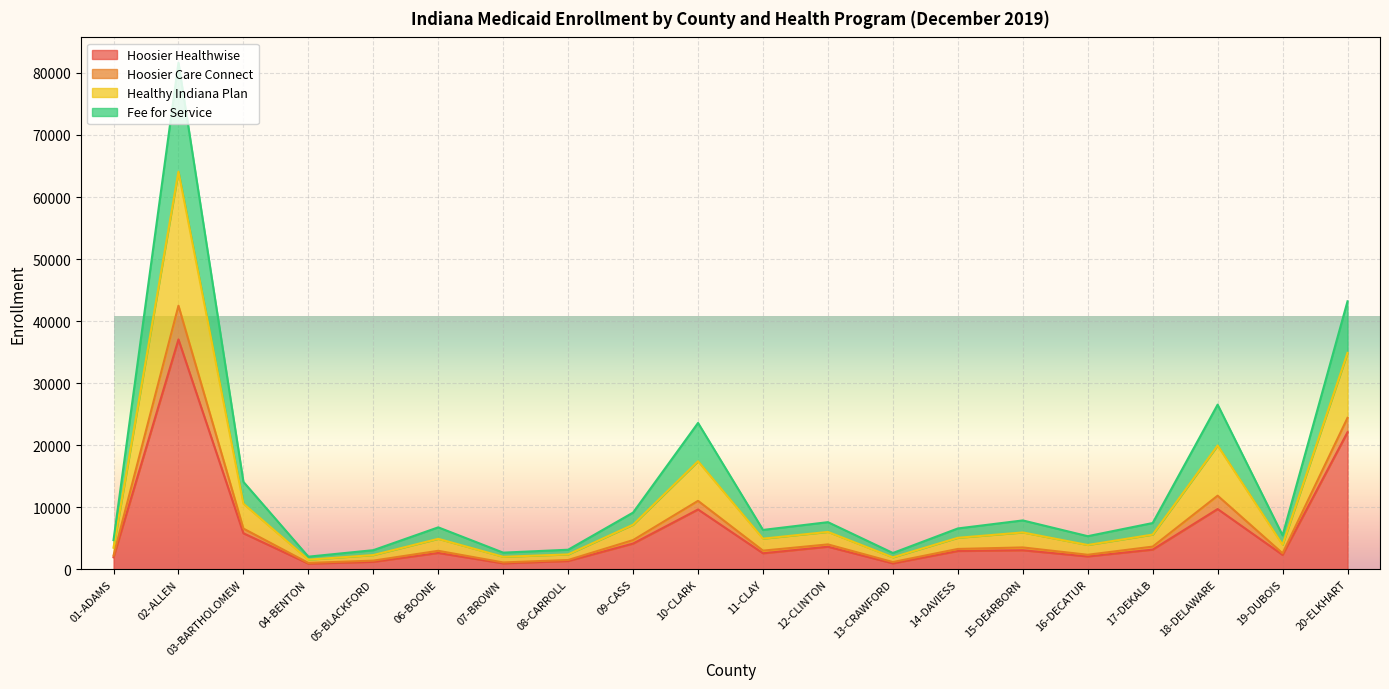

True or false: Healthy Indiana Plan and Fee for Service intersect in this chart.

False